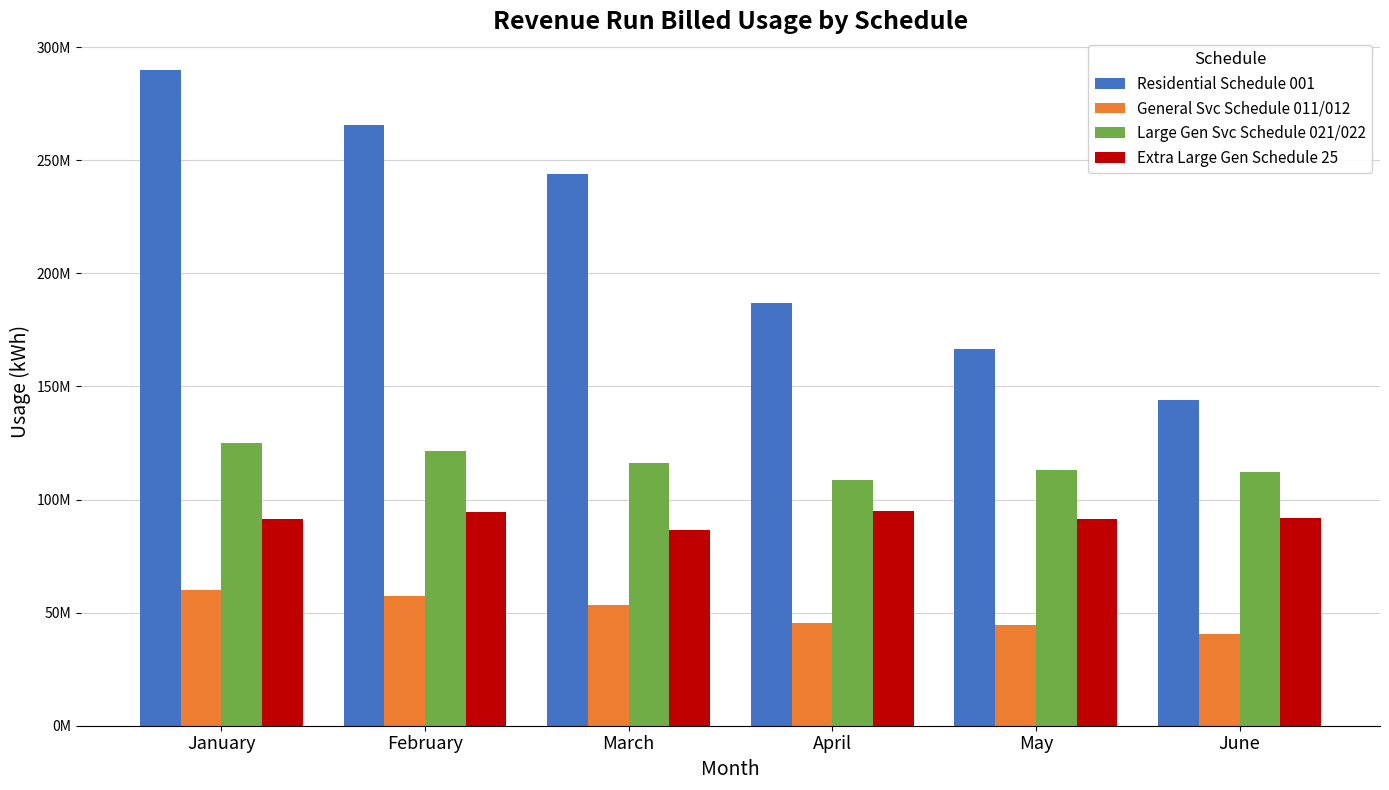

The value of Extra Large Gen Schedule 25 at June is 143691509. True or false?

False